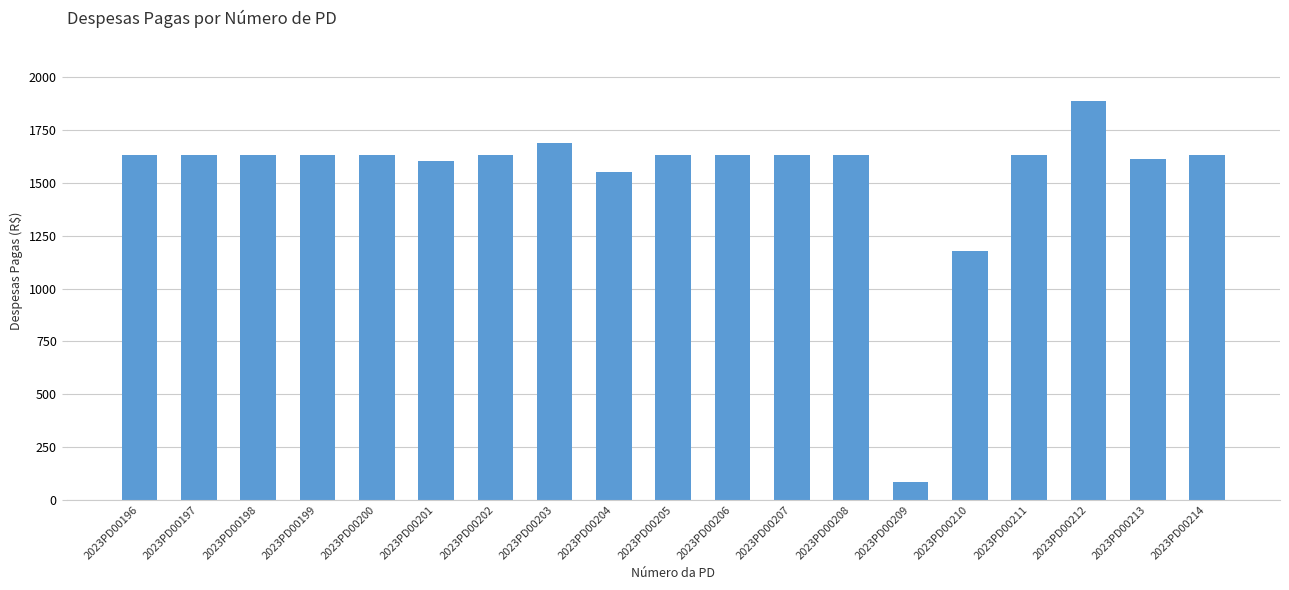

What is the sum of all values?

29173.1